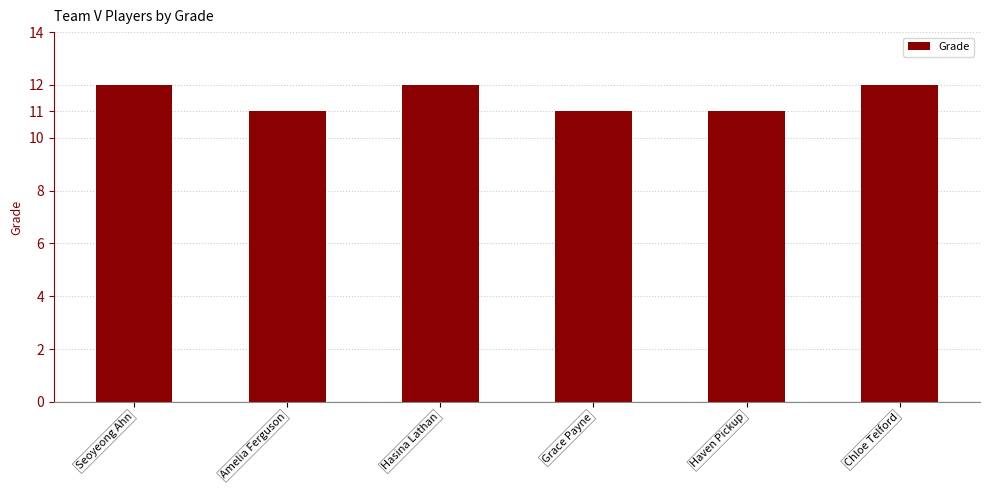

What is the sum of the values at Hasina Lathan and Haven Pickup?

23